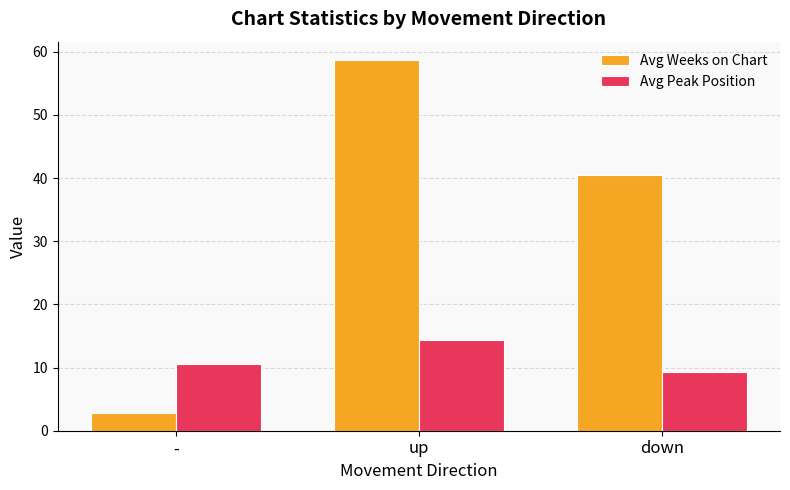

How many data points does each series have?

3